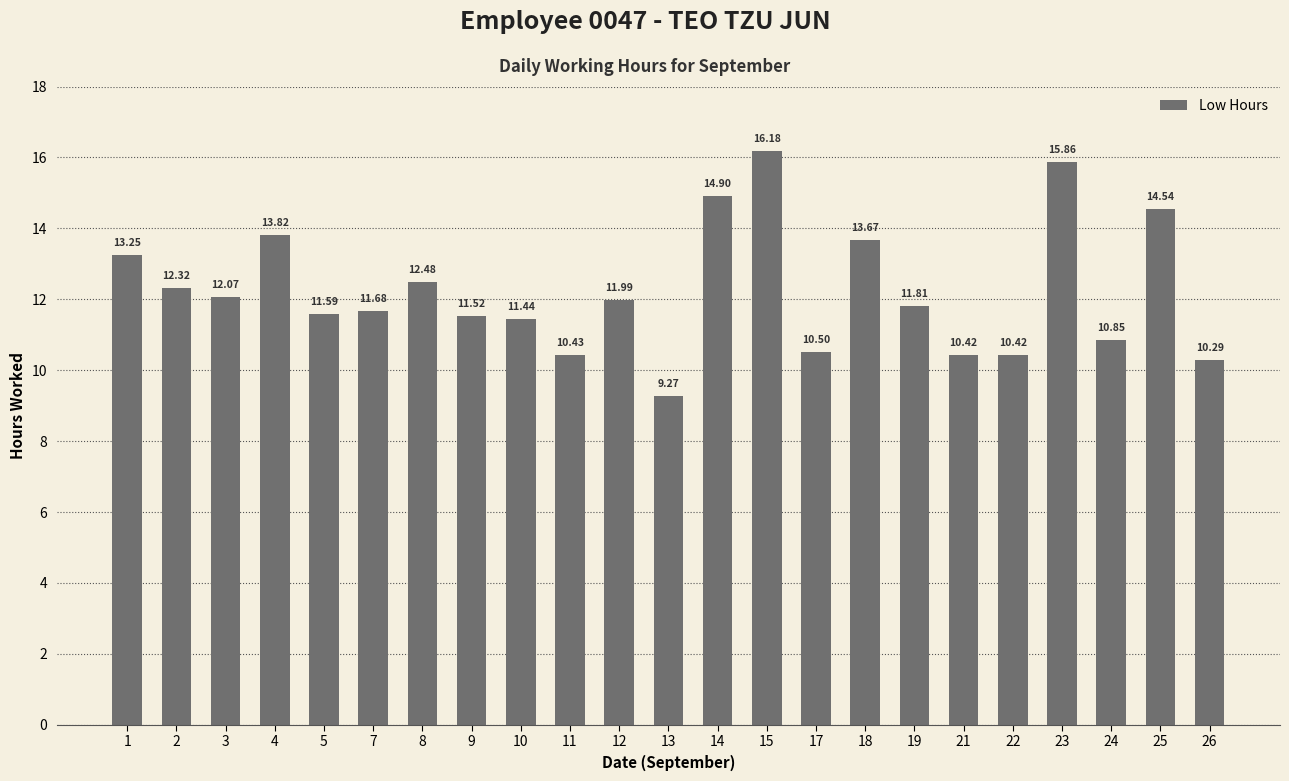

What is the change in value from 1 to 13?

-4.0